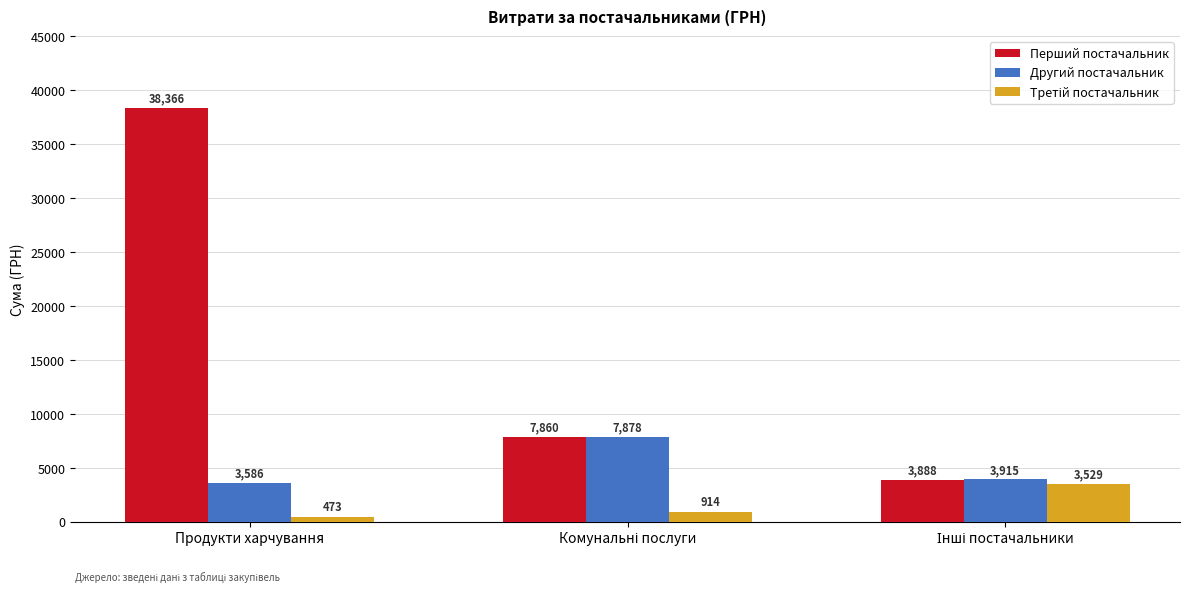

Which series has the largest total across all categories?

Перший постачальник